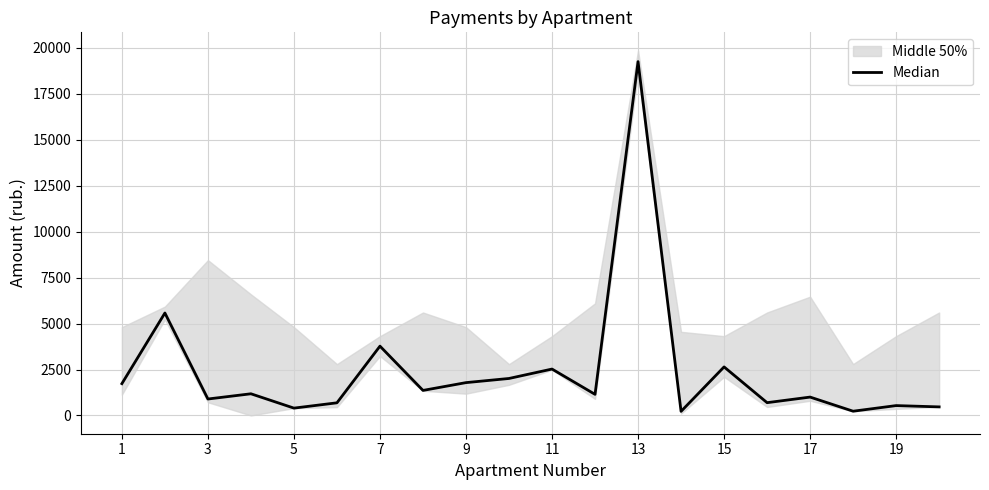

Which has a higher value, 13 or 1?

13